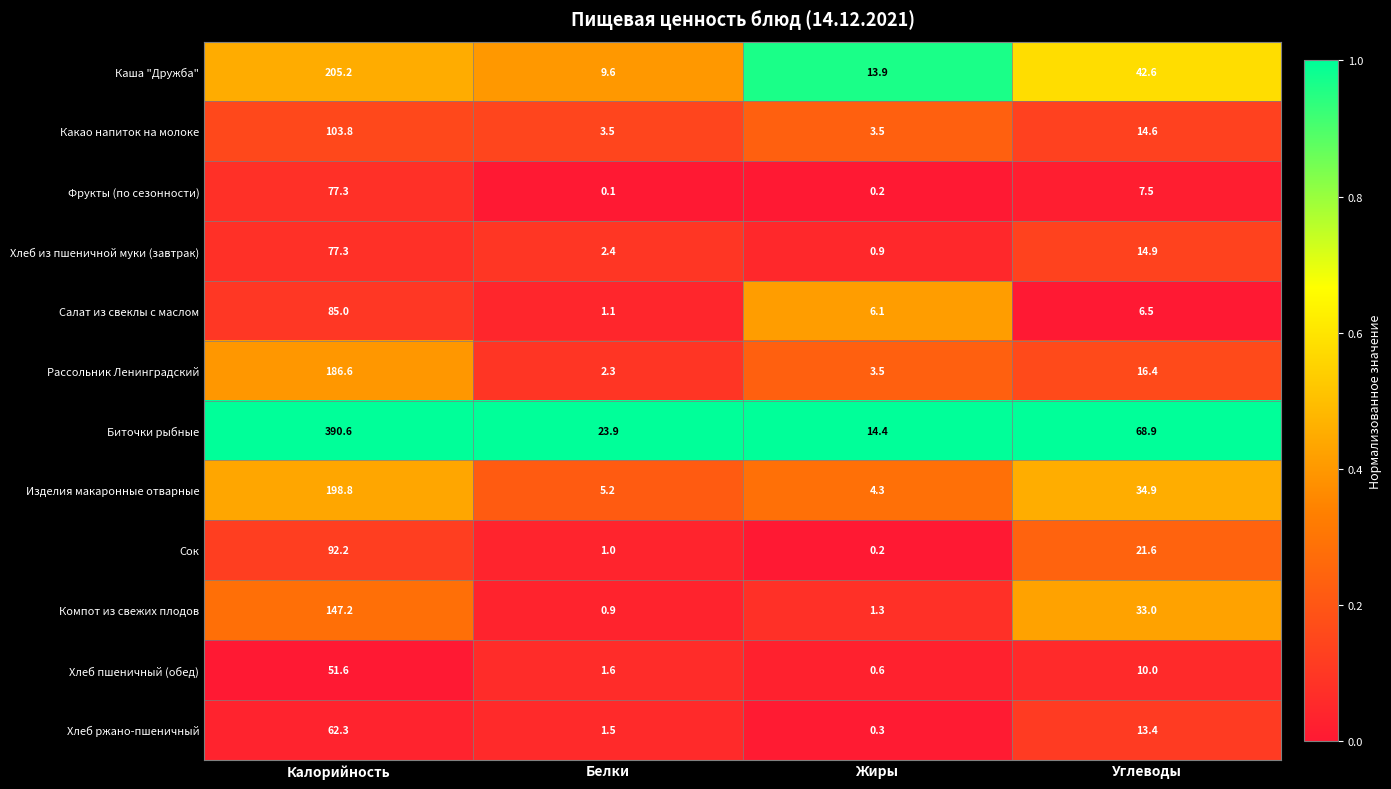

At which category is the sum across all series the highest?

Калорийность